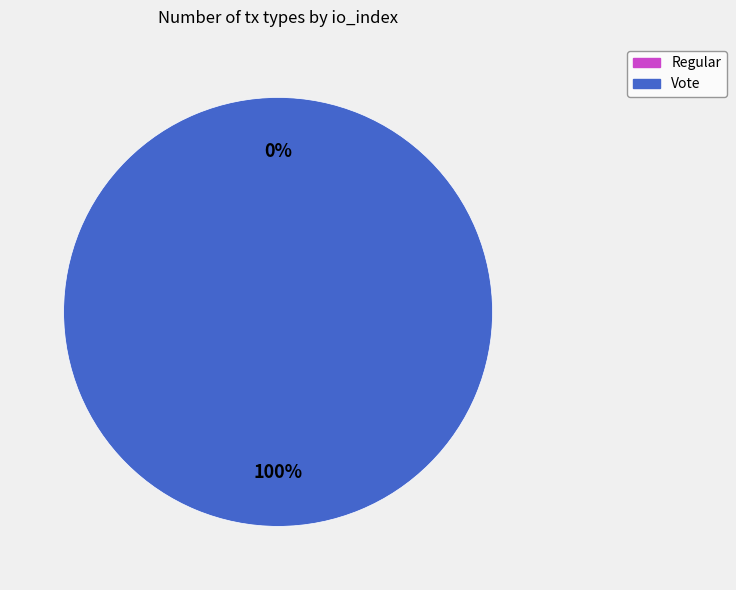

Combined, what portion of the pie is Regular and Vote?

100.0%